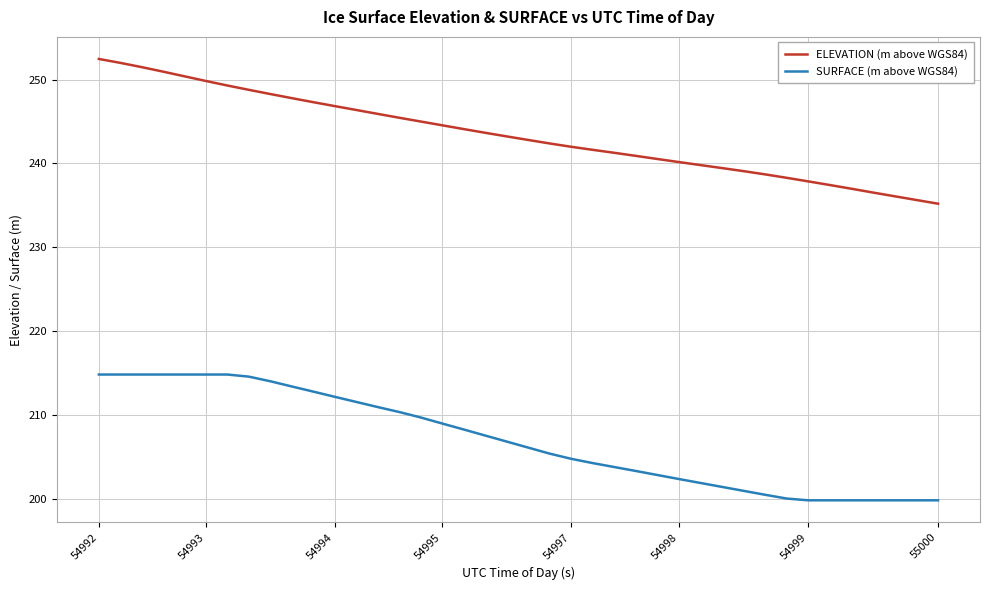

True or false: ELEVATION (m above WGS84) and SURFACE (m above WGS84) cross at least once.

False